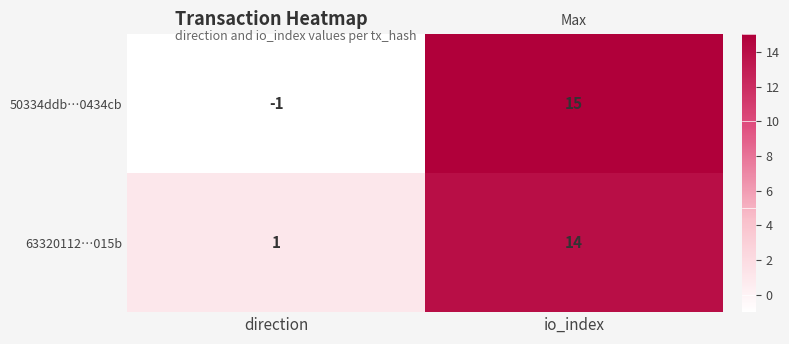

What is the difference between the 63320112…015b values at io_index and direction?

13